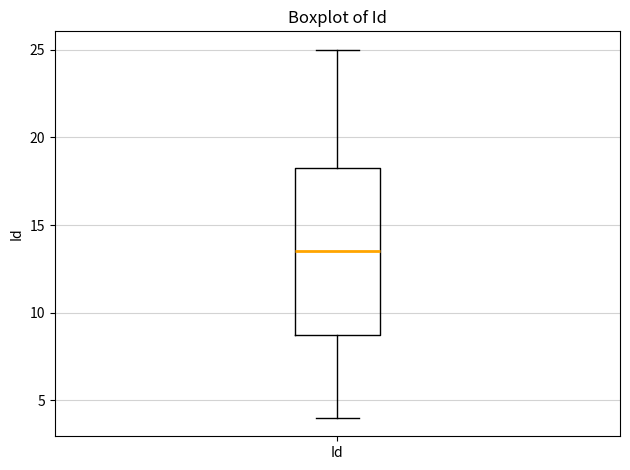

Where does the upper whisker of the box for Id end on the y-axis? The values are not printed on the chart, so give them approximately, as read against the axis.

25.0